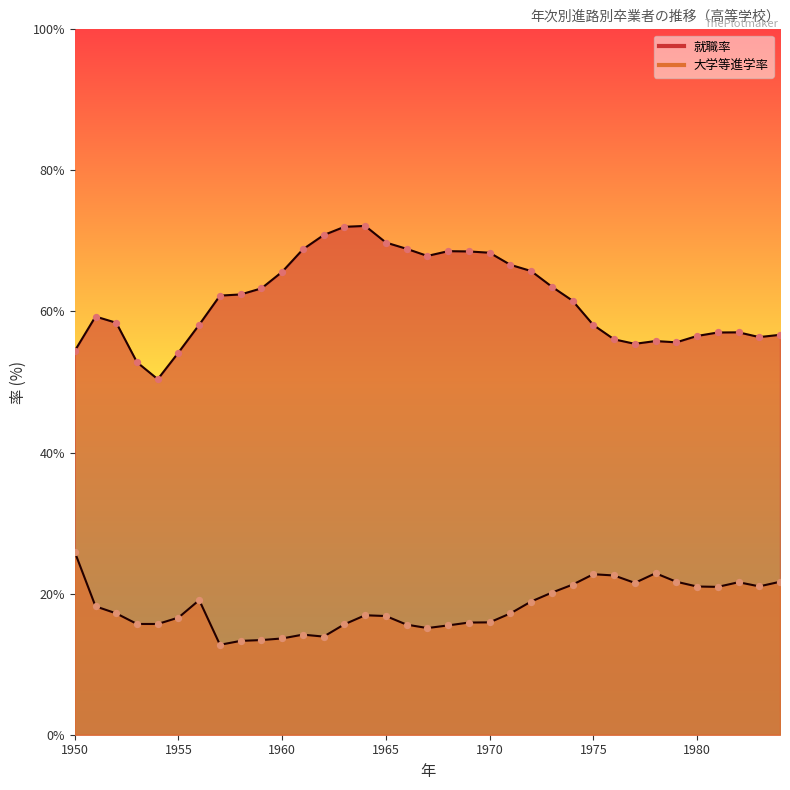

What is the total value across all series at 1981?

78.0